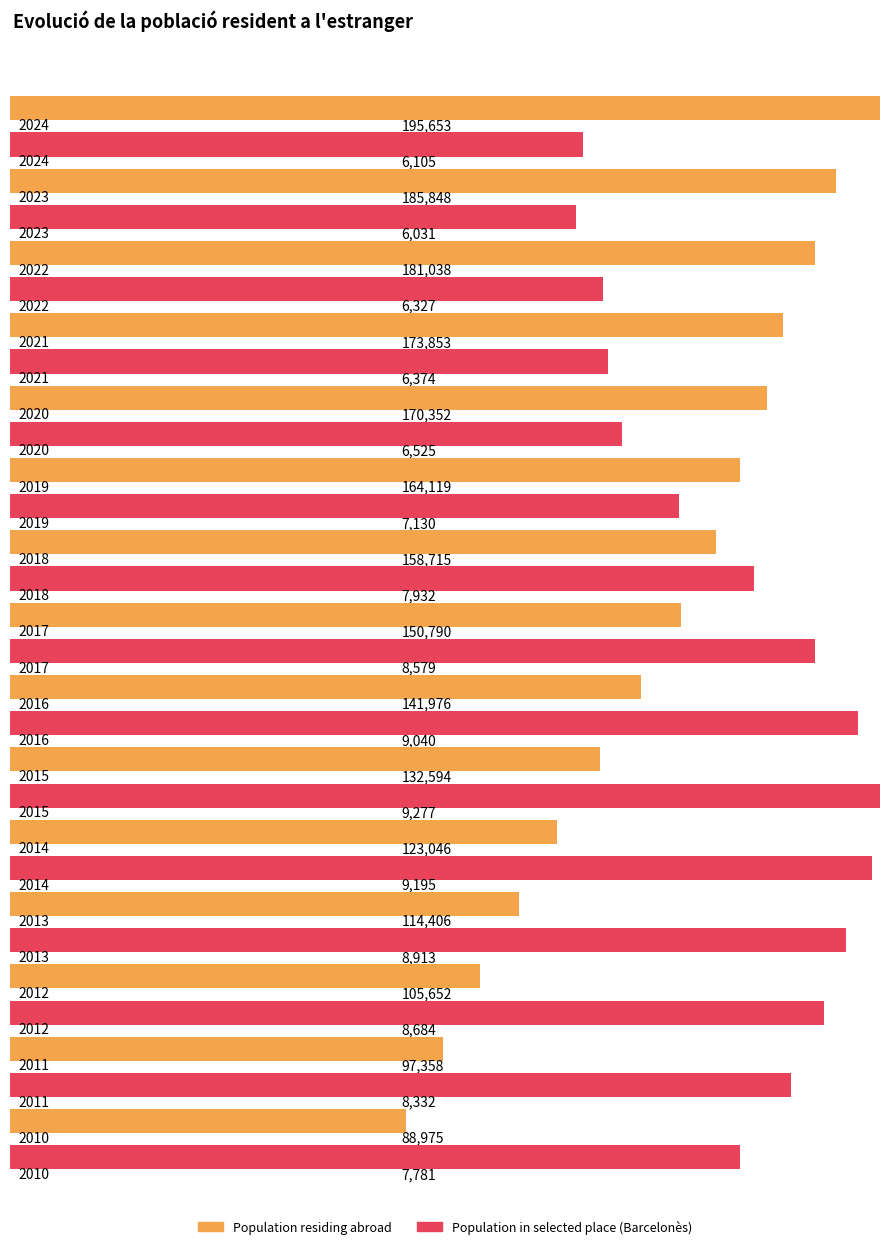

What is the average value of the Population residing abroad series?

145625